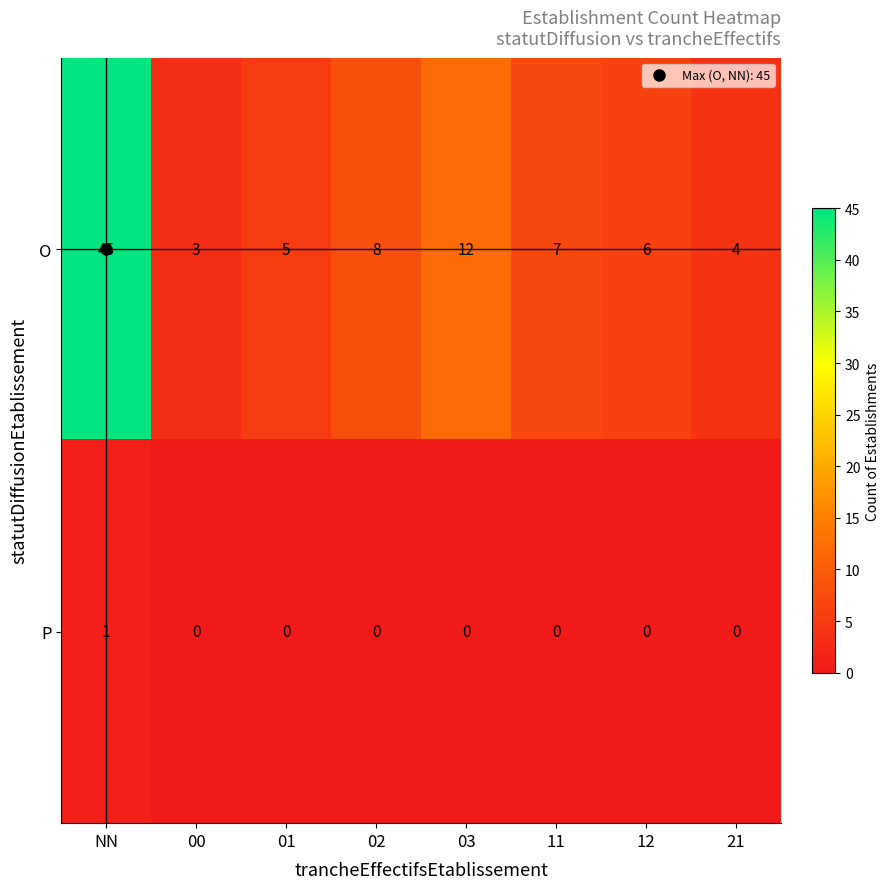

List the series in order of their overall mean, highest first.

O, P